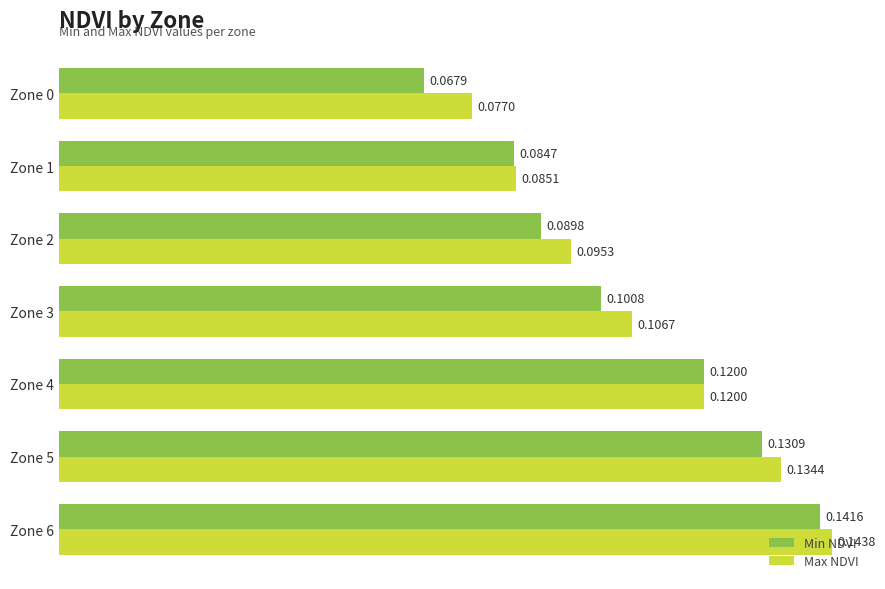

Which series changed the most between Zone 1 and Zone 2?

Max NDVI